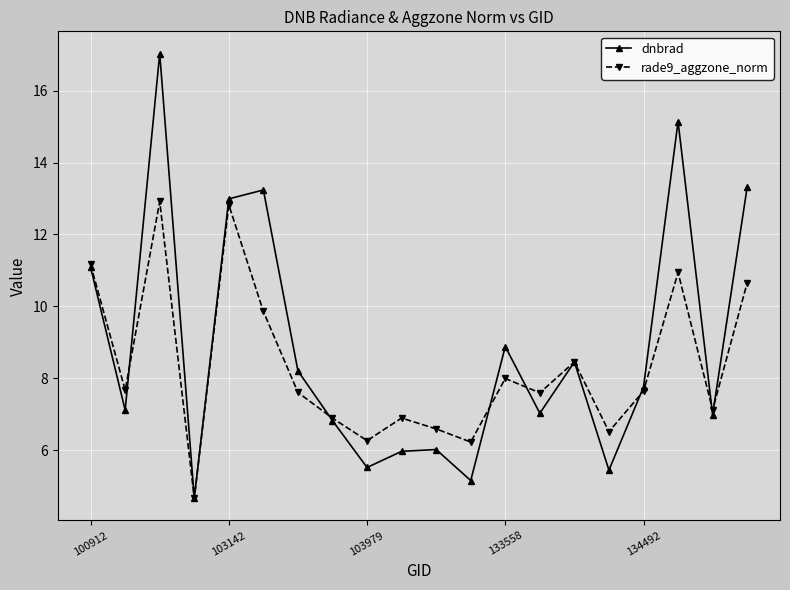

True or false: rade9_aggzone_norm has more than 1 points higher than both neighbors.

True